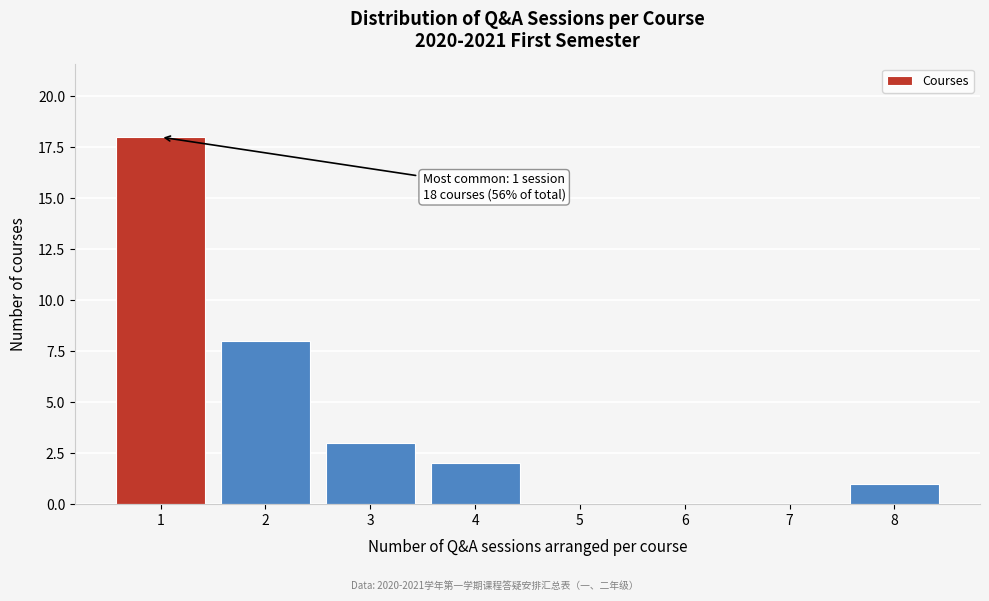

Reading left to right, extract all data points from this chart.

1=18	2=8	3=3	4=2	5=0	6=0	7=0	8=1